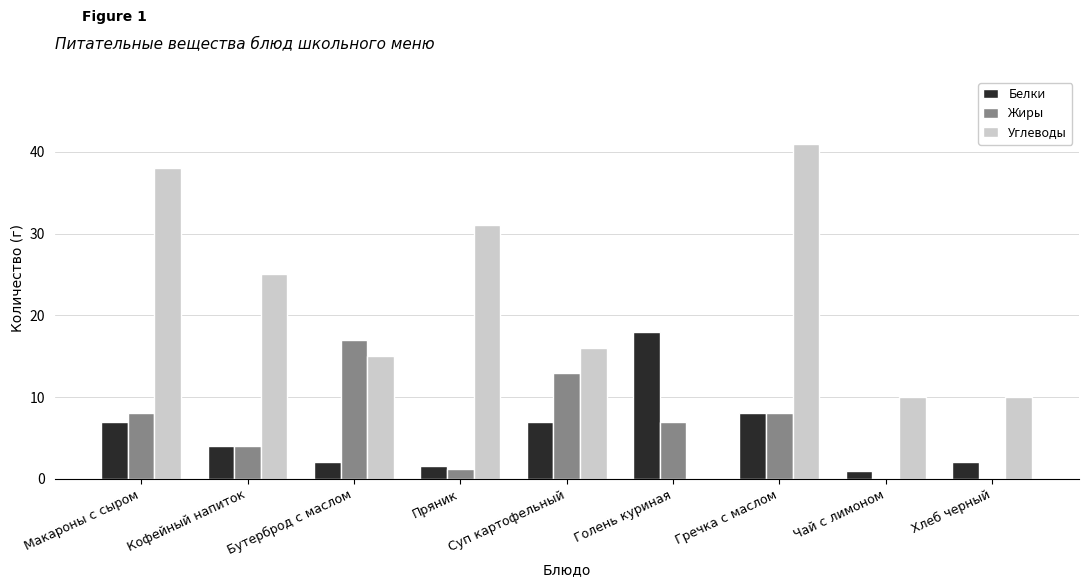

How many distinct data groups are displayed?

3